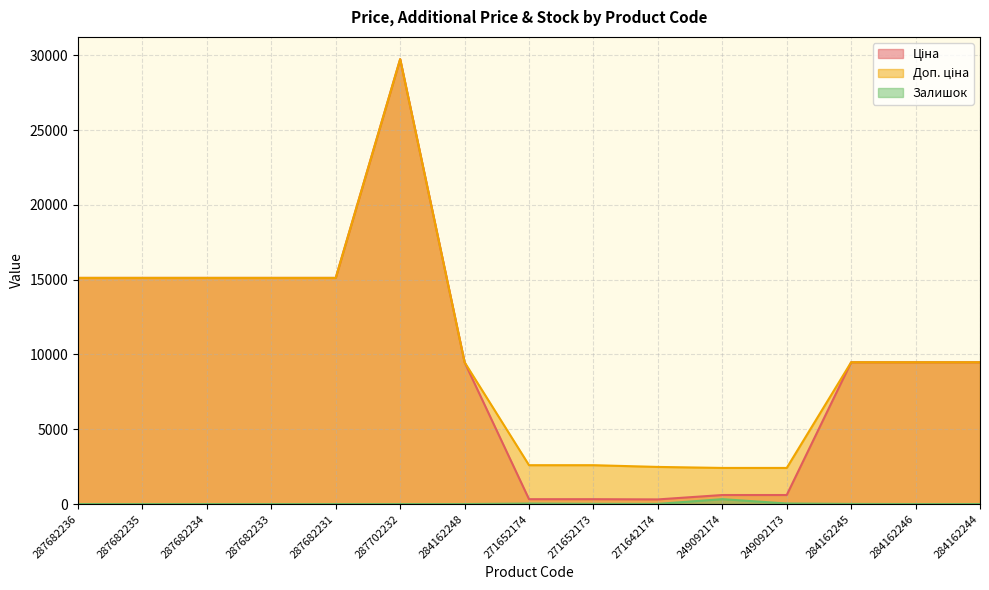

True or false: Залишок and Доп. ціна cross at least once.

False